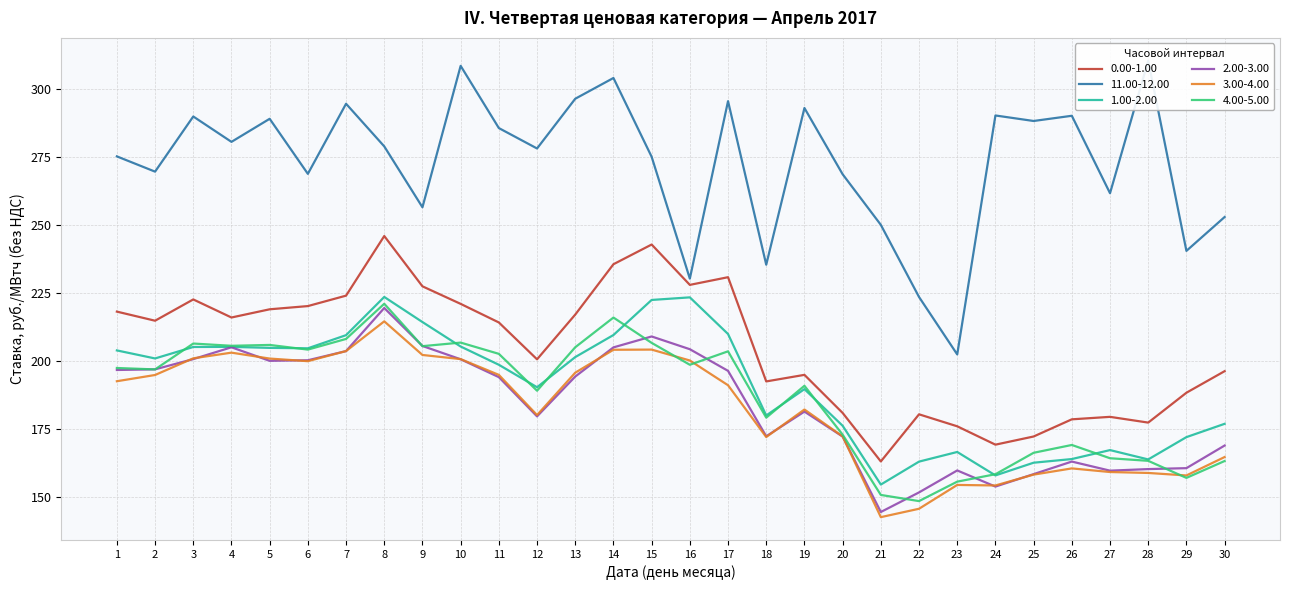

Which has a higher value, 27 or 25?

27